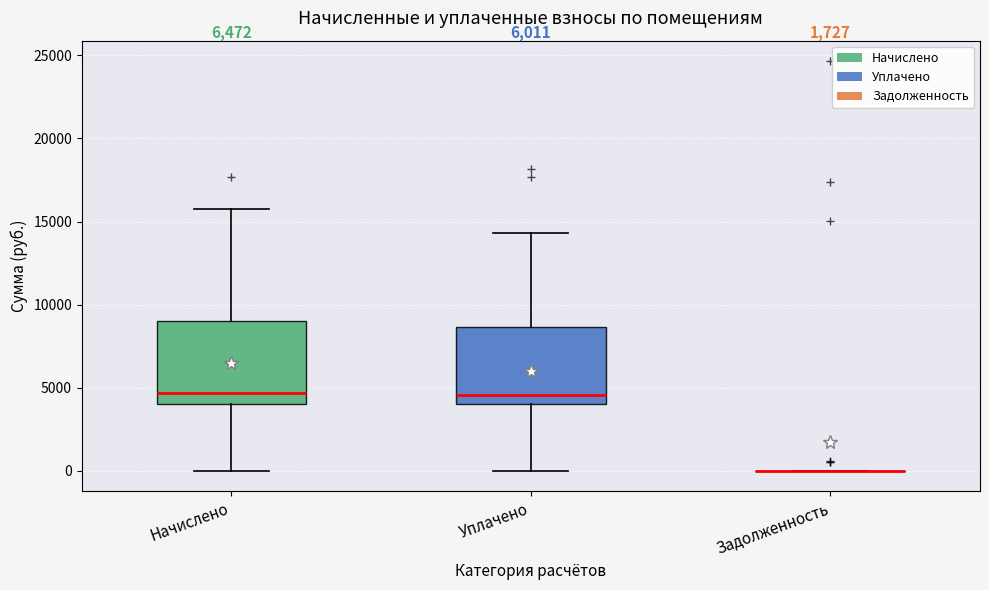

Reading left to right, transcribe this box plot: for each box, give where its median line is, the range the box spans, and where its two whiskers end, as read against the y-axis. The values are not printed on the chart, so give them approximately, as read against the axis.

Начислено: median 4500, box 4000 to 9000, whiskers 0 to 16000
Уплачено: median 4500, box 4000 to 8500, whiskers 0 to 14500
Задолженность: box collapsed to a line at 0, whiskers 0 to 0